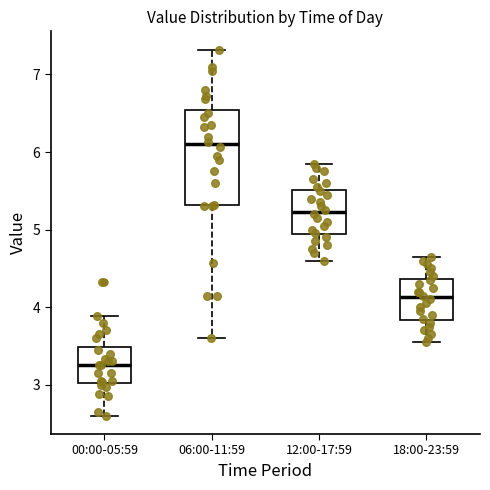

Where is the lower edge of the box for 12:00-17:59 on the y-axis? The values are not printed on the chart, so give them approximately, as read against the axis.

4.9